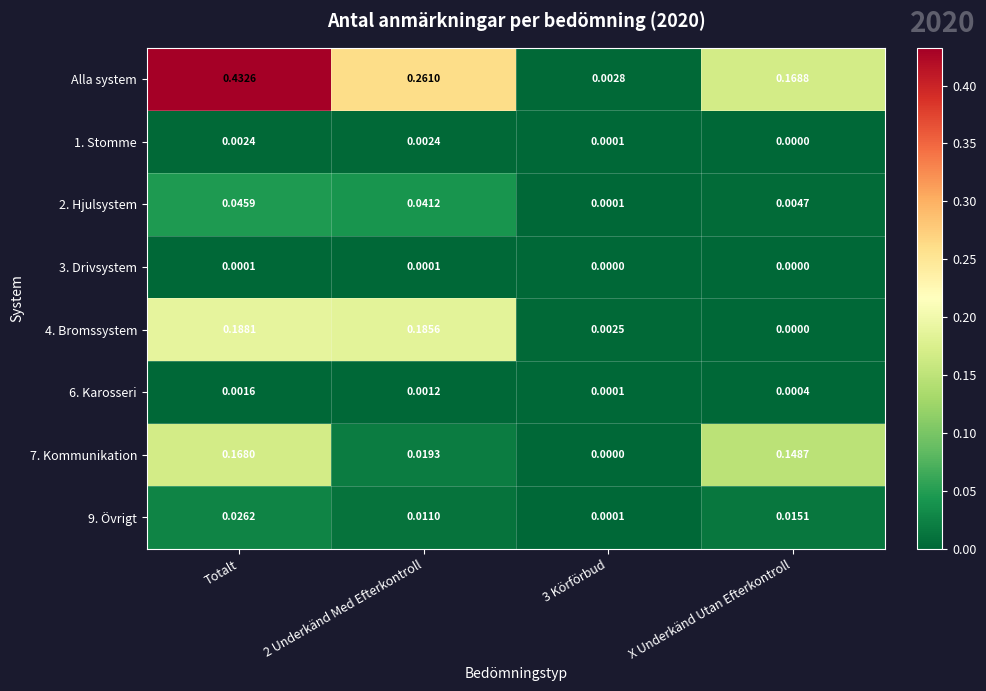

At which category is the sum across all series the highest?

Totalt